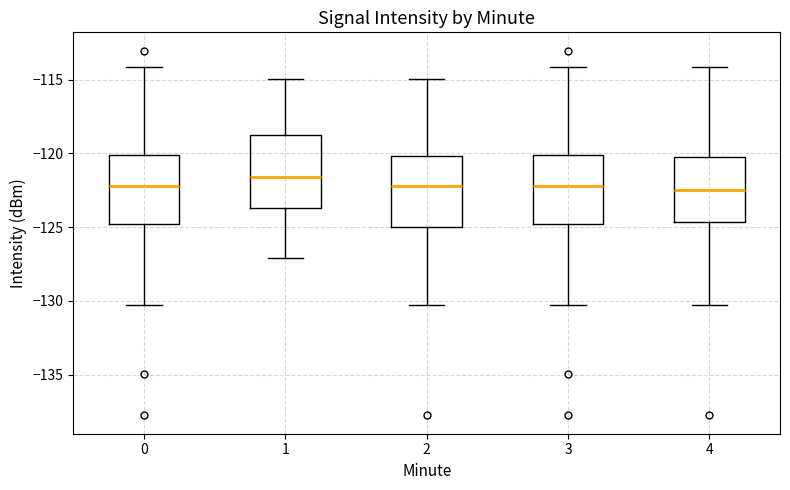

Where does the lower whisker of the box at x = 1 end on the y-axis? The values are not printed on the chart, so give them approximately, as read against the axis.

-127.0